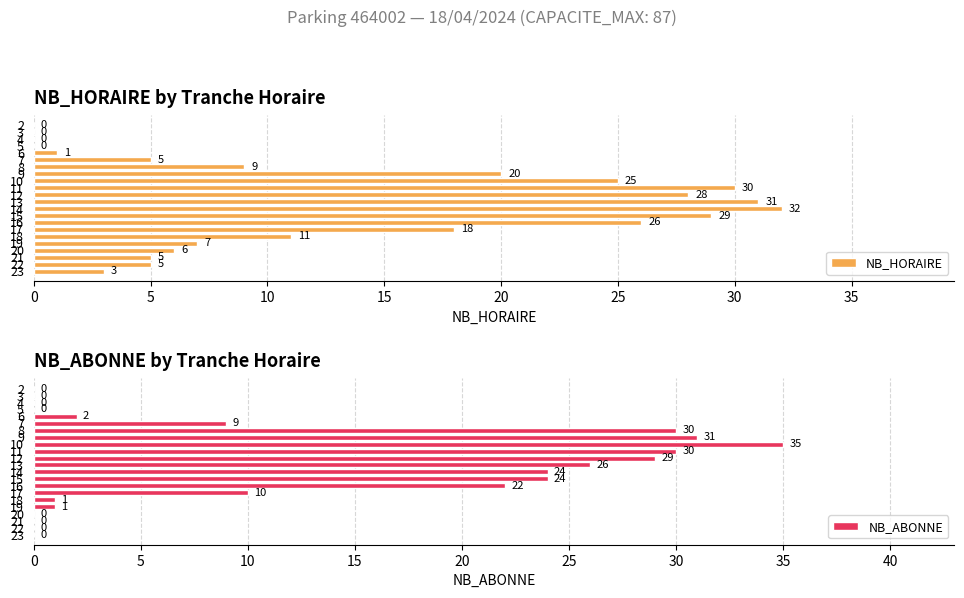

Rank the series by their maximum value, from lowest to highest.

NB_HORAIRE, NB_ABONNE